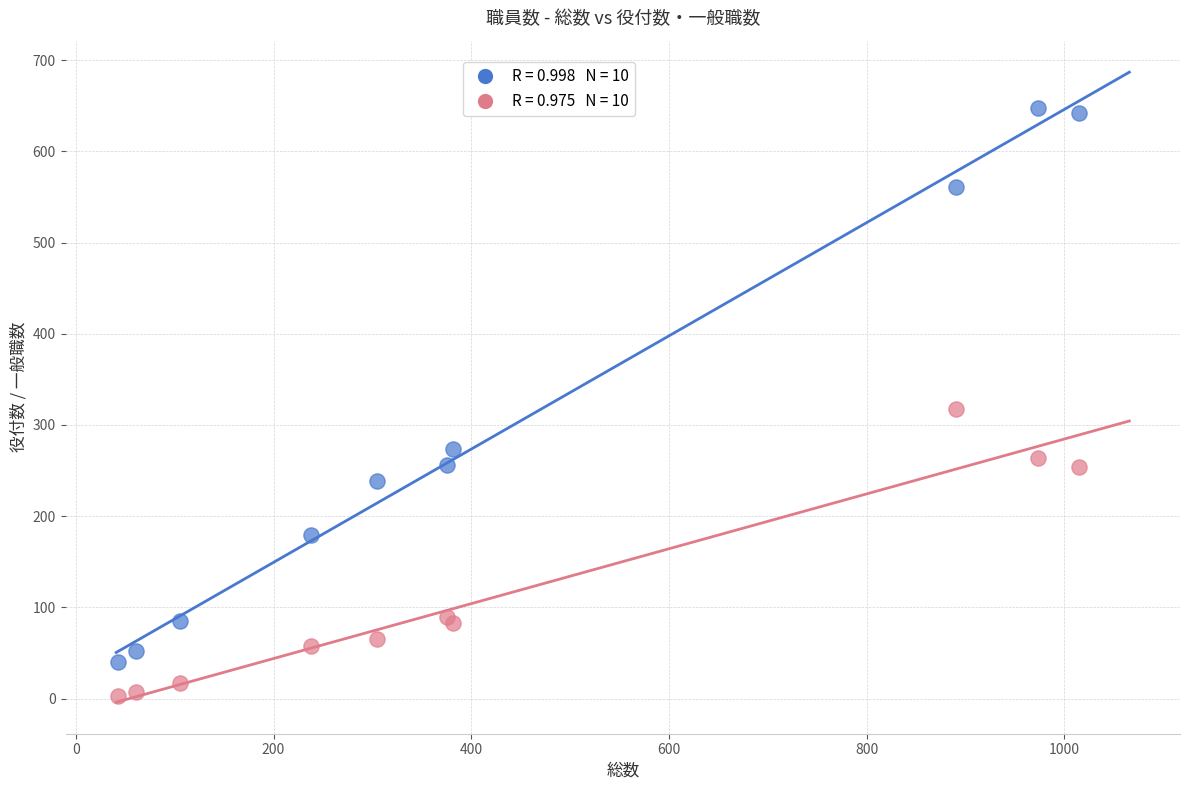

Across all series, what Y value is closest to 325?

317